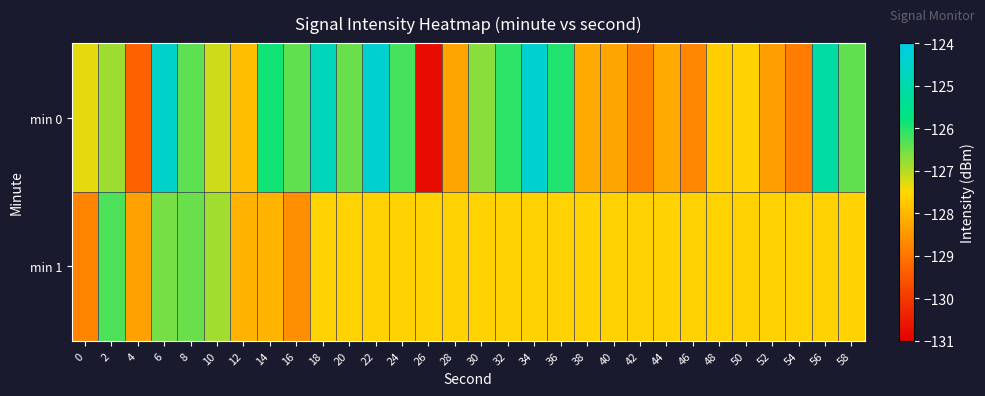

At which category does the chart reach its peak across all series?

34